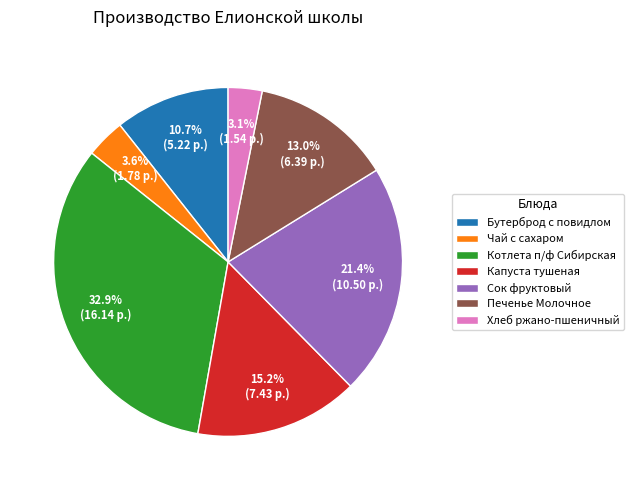

Which slice is the largest?

Котлета п/ф Сибирская